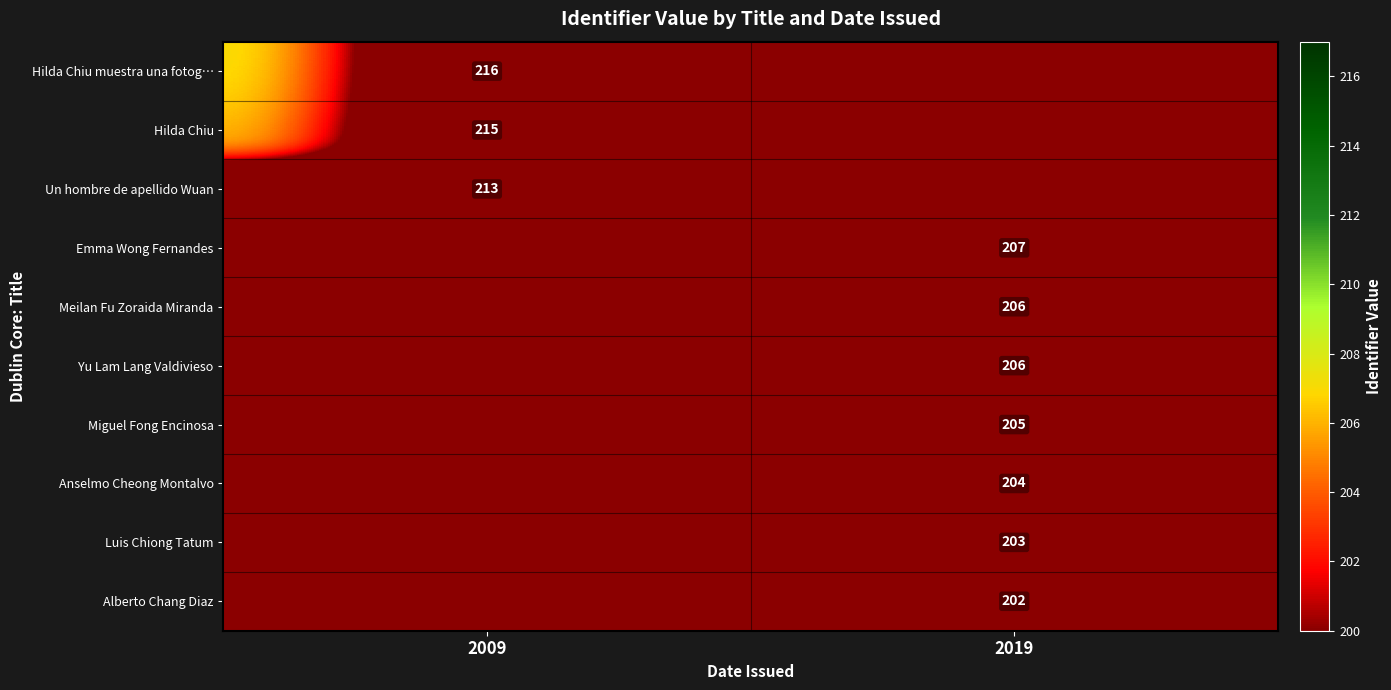

Is it true that Hilda Chiu muestra una fotog… equals 216 at 2009?

True